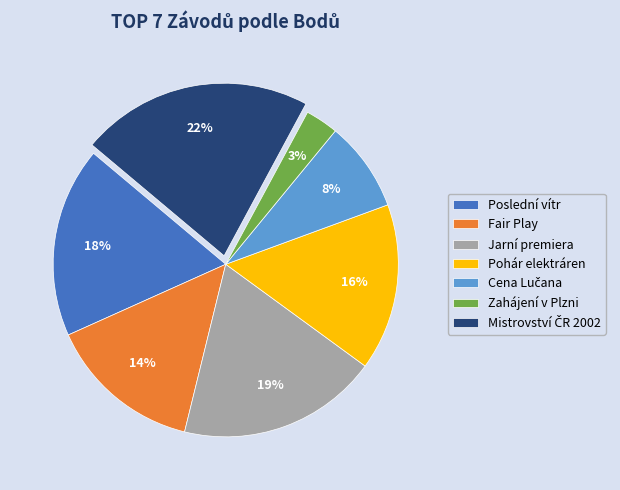

How many segments does this pie chart have?

7